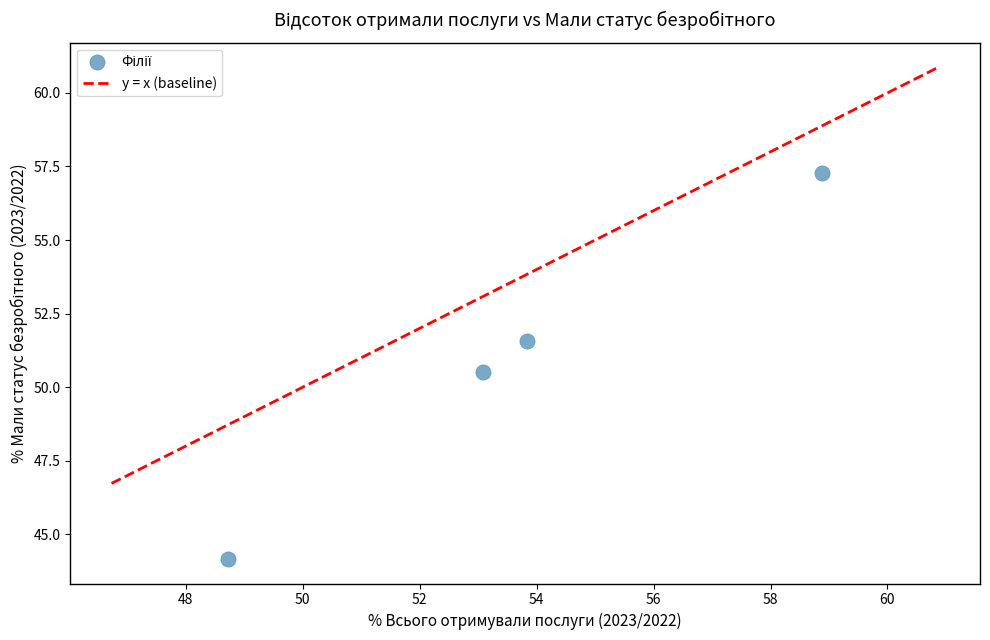

What Y value in the scatter plot is closest to 50?

50.5